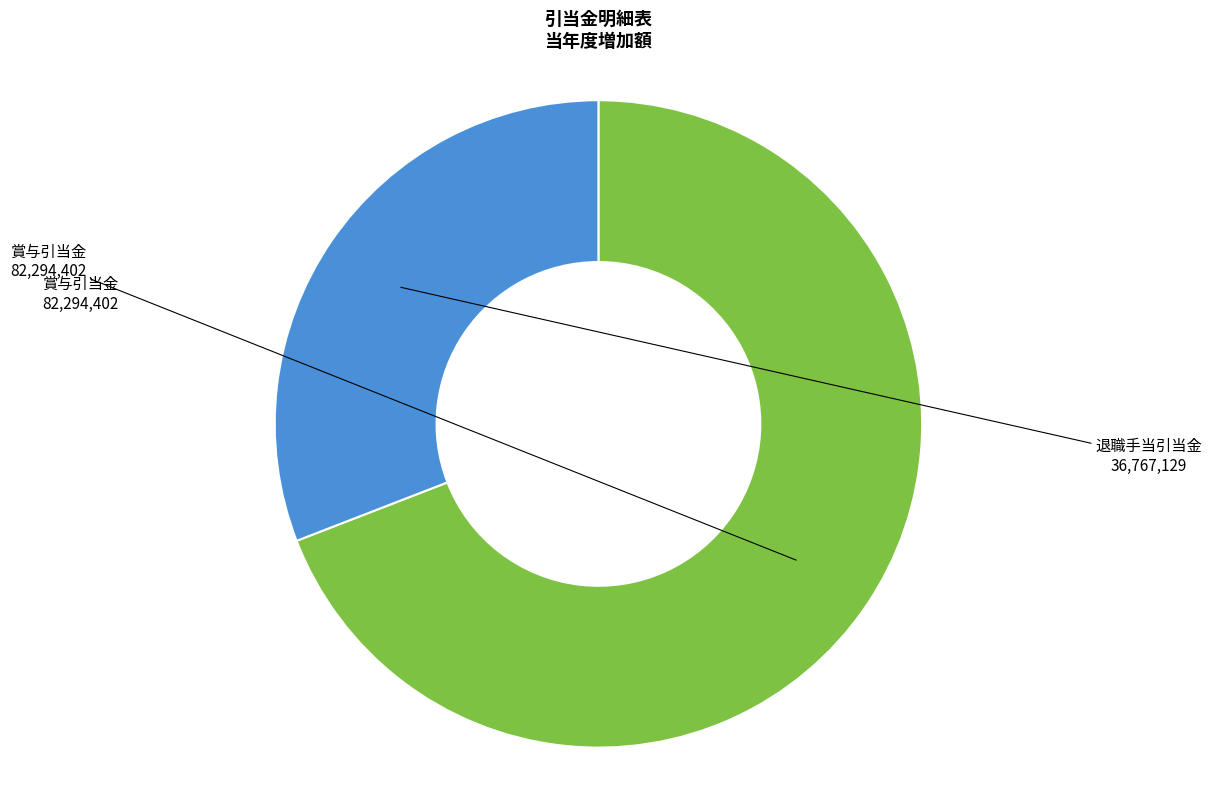

The 退職手当引当金 slice represents 80% of the pie. True or false?

False